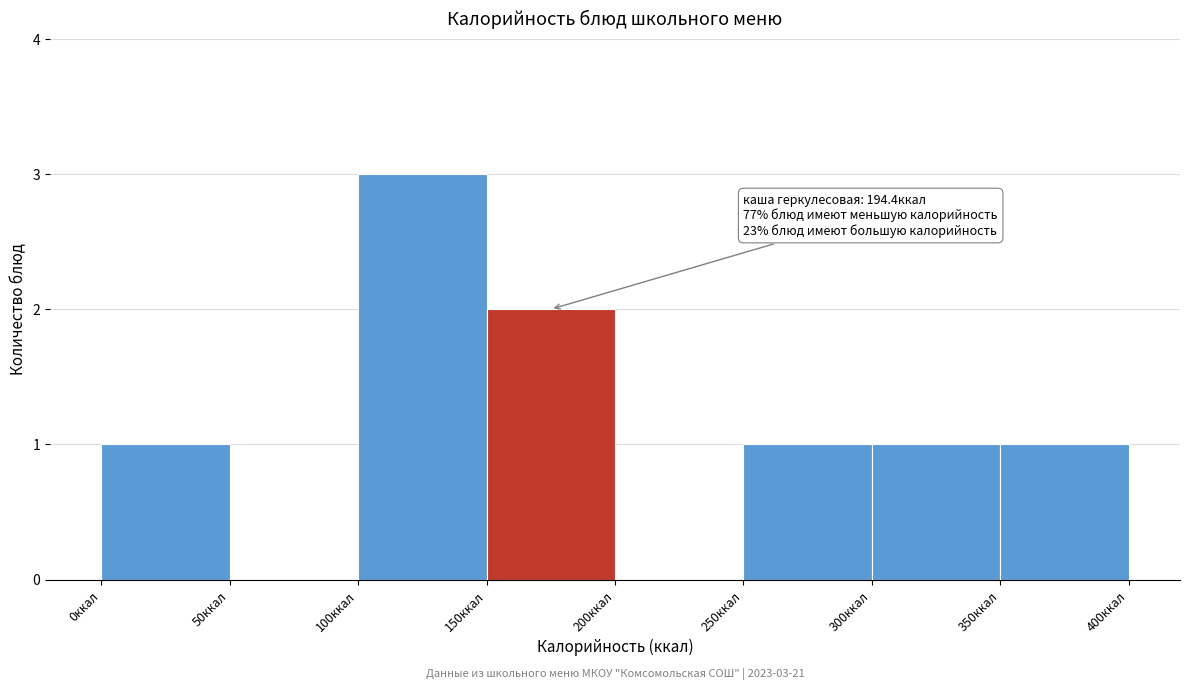

Which range on the x-axis has the tallest bar?

100 to 150